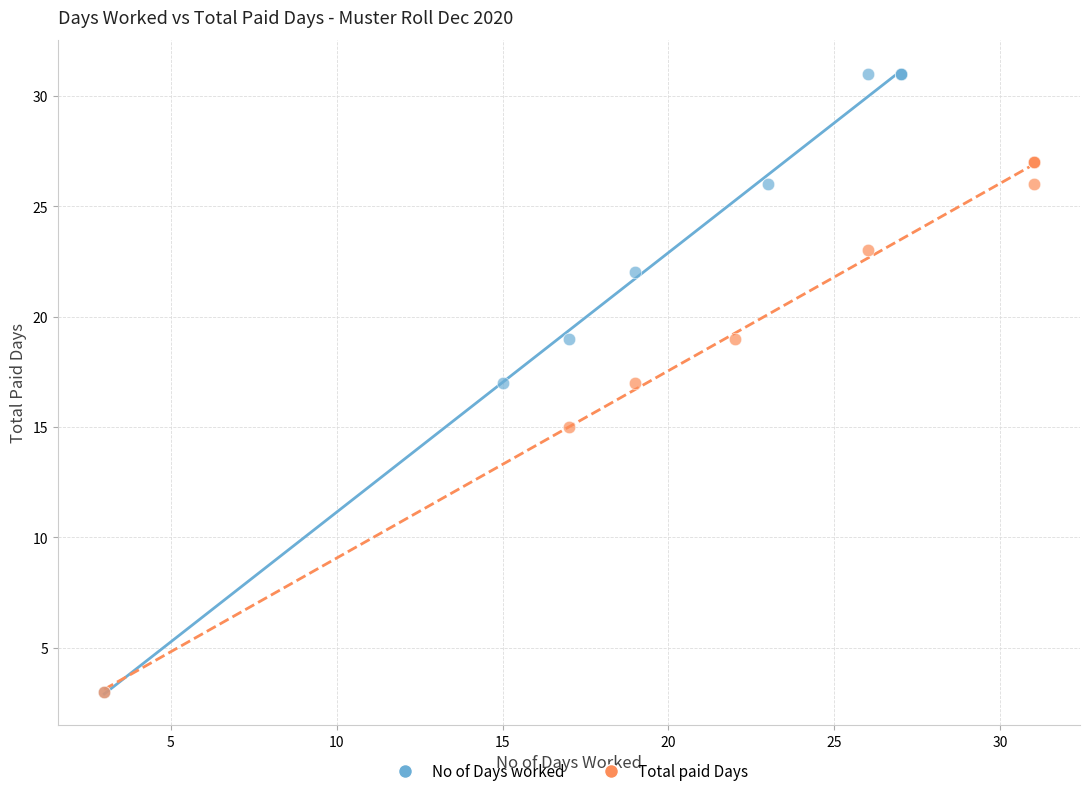

Which series reaches the maximum Y coordinate?

No of Days worked